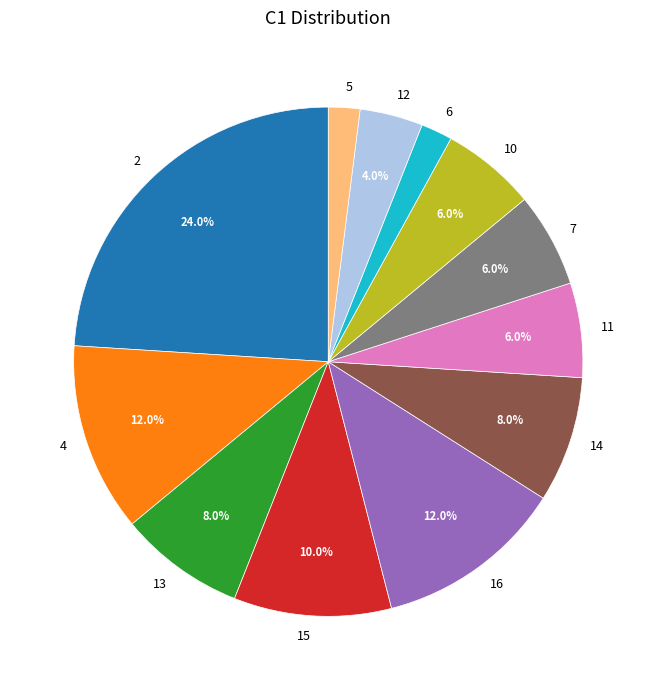

What percentage do 4 and 11 together represent?

18.0%